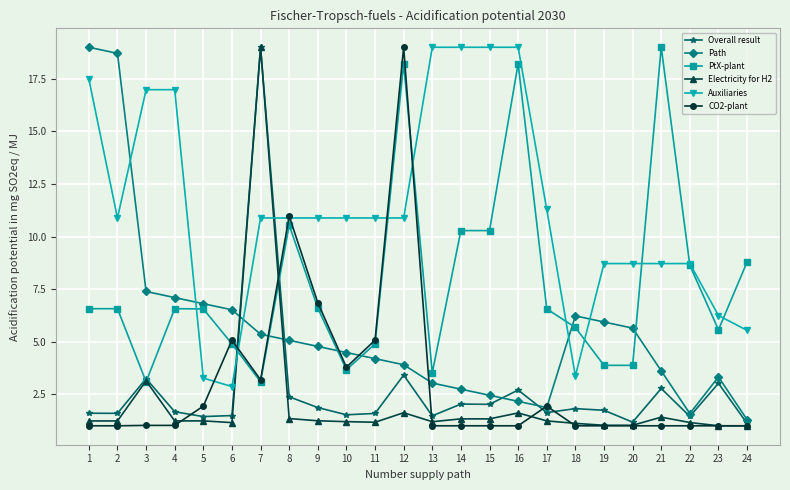

At which category does Auxiliaries reach its first local valley?

2